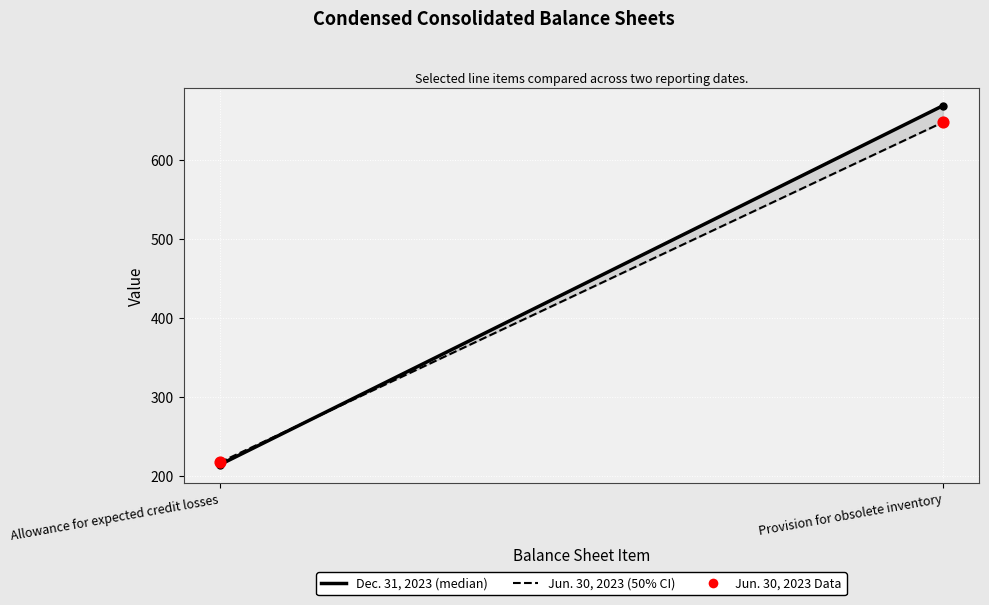

What is the range of Y values (max minus min)?

431